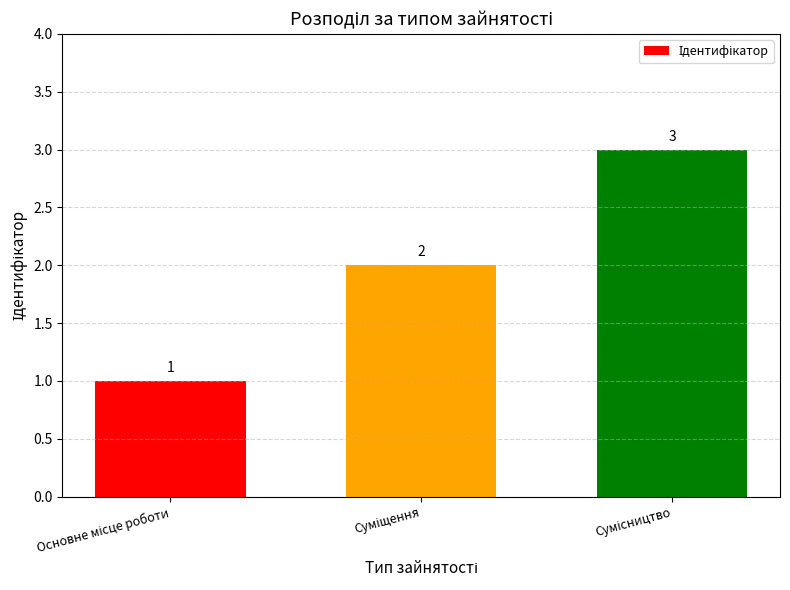

What is the sum of all values?

6